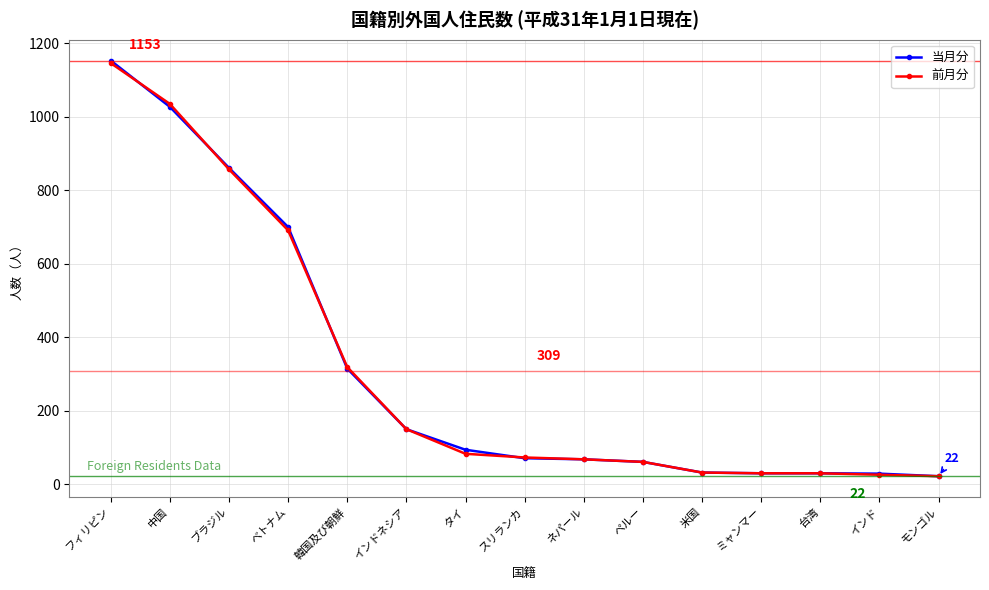

The value of 前月分 at インド is 26. True or false?

True